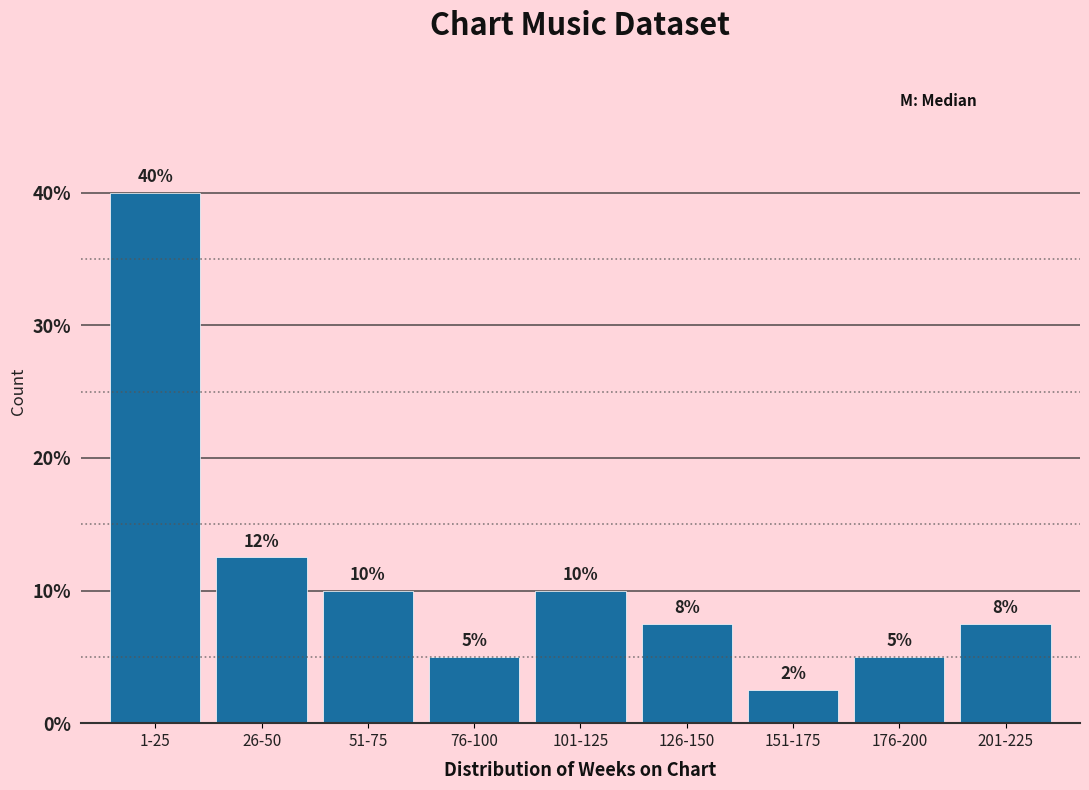

Is it true that the value at 26-50 is 18.2?

False